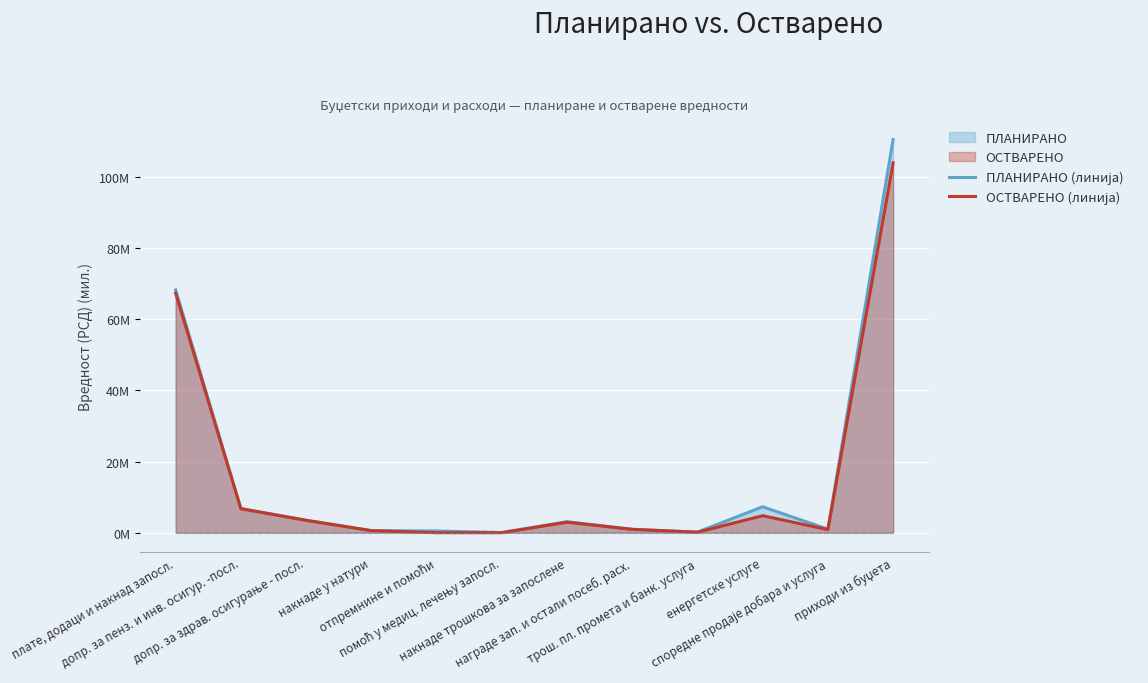

Reading left to right, extract all data points from this chart.

ПЛАНИРАНО (линија): плате, додаци и накнад запосл.=68.2	допр. за пенз. и инв. осигур. -посл.=6.8	допр. за здрав. осигурање - посл.=3.5	накнаде у натури=0.6	отпремнине и помоћи=0.5	помоћ у медиц. лечењу запосл.=0.1	накнаде трошкова за запослене=3.1	награде зап. и остали посеб. расх.=0.9	трош. пл. промета и банк. услуга=0.2	енергетске услуге=7.3	споредне продаје добара и услуга=1.0	приходи из буџета=110.5
ОСТВАРЕНО (линија): плате, додаци и накнад запосл.=67.3	допр. за пенз. и инв. осигур. -посл.=6.7	допр. за здрав. осигурање - посл.=3.5	накнаде у натури=0.6	отпремнине и помоћи=0.0	помоћ у медиц. лечењу запосл.=0.0	накнаде трошкова за запослене=2.9	награде зап. и остали посеб. расх.=0.9	трош. пл. промета и банк. услуга=0.1	енергетске услуге=4.8	споредне продаје добара и услуга=0.9	приходи из буџета=104.0